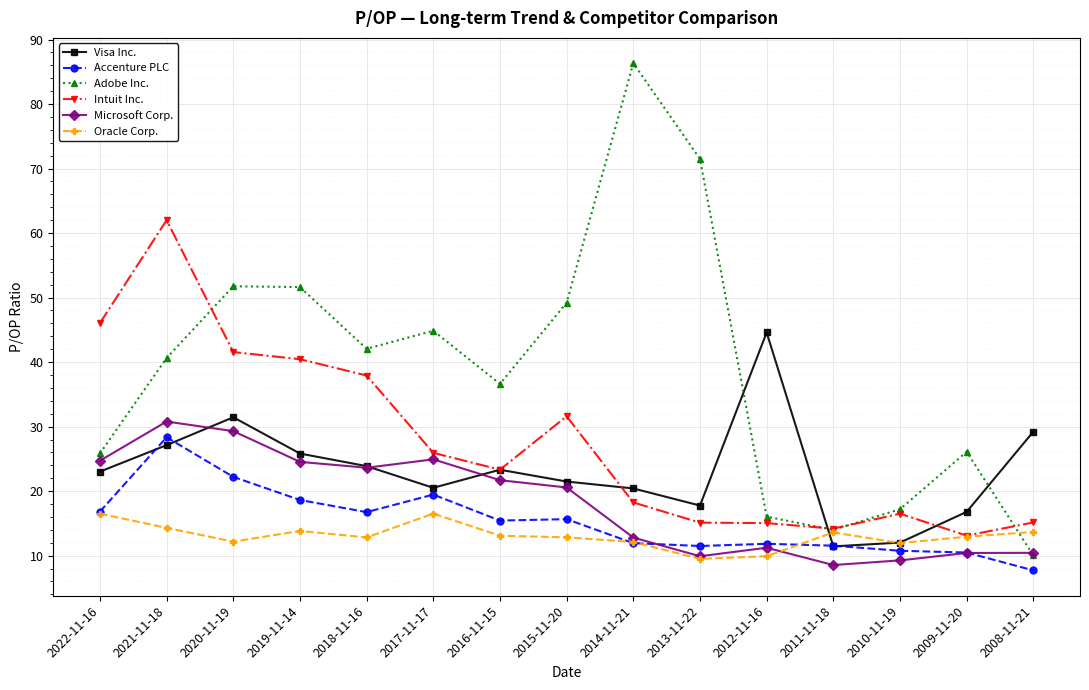

True or false: Accenture PLC and Intuit Inc. cross at least once.

False